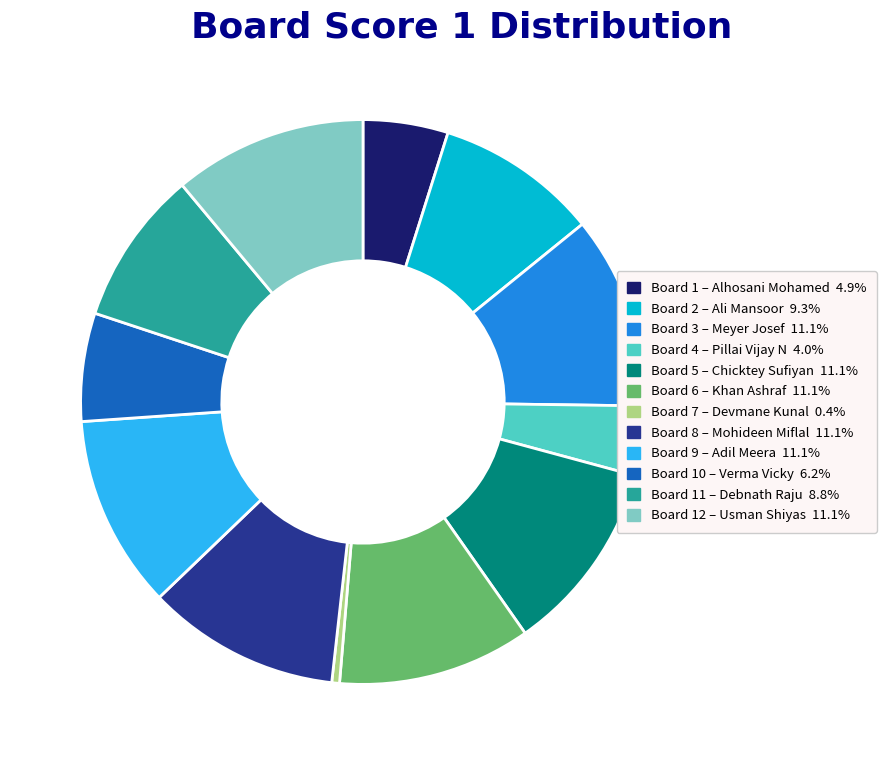

Is there any slice that represents more than half of the pie?

No